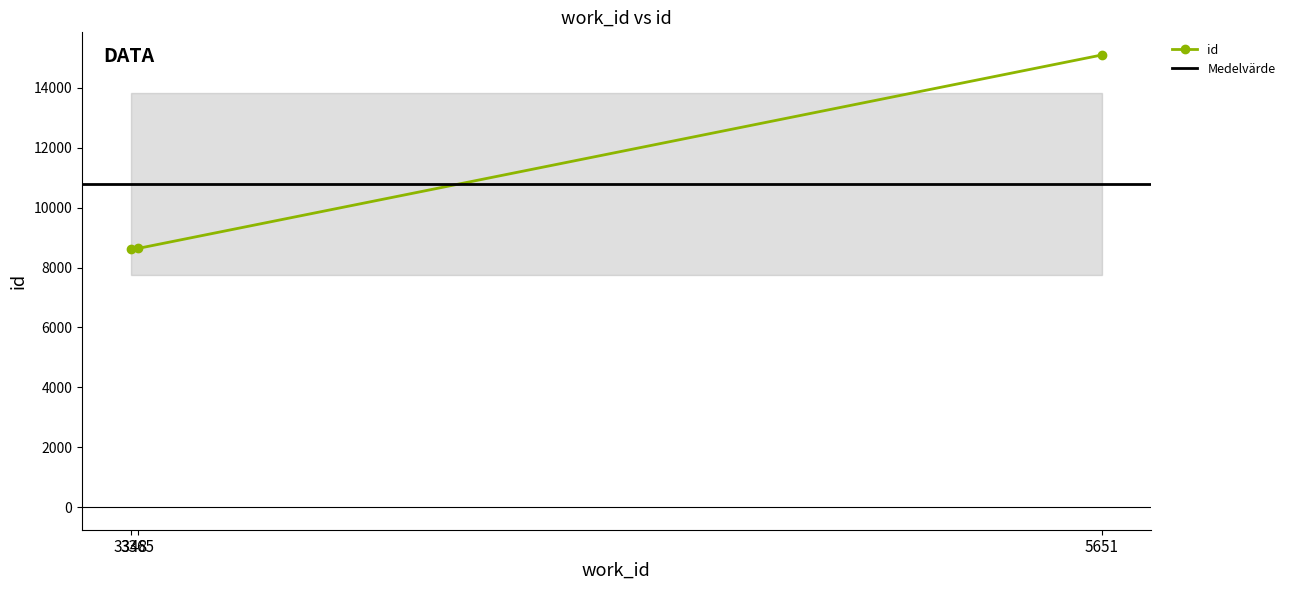

Reading left to right, extract all data points from this chart.

8621	8639	15103